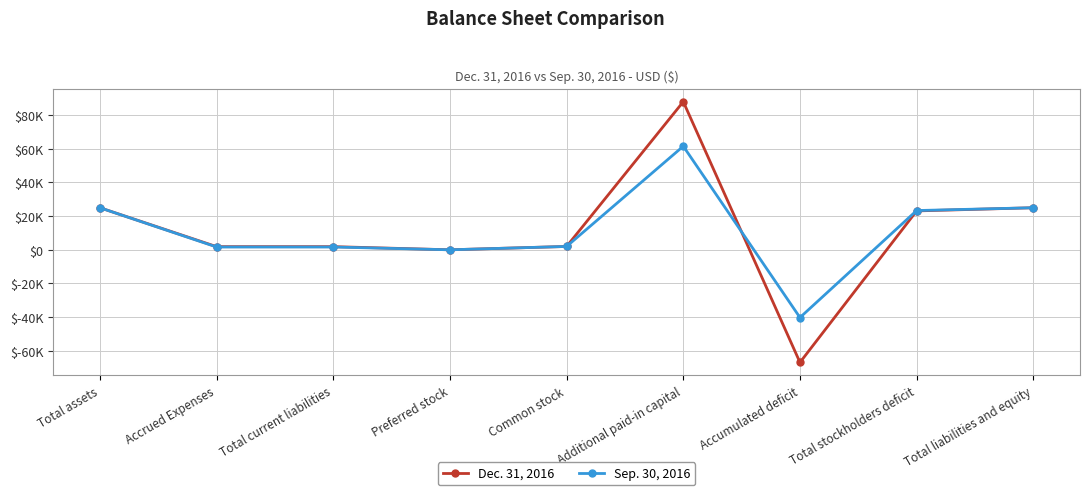

Does the chart have visible grid lines?

Yes